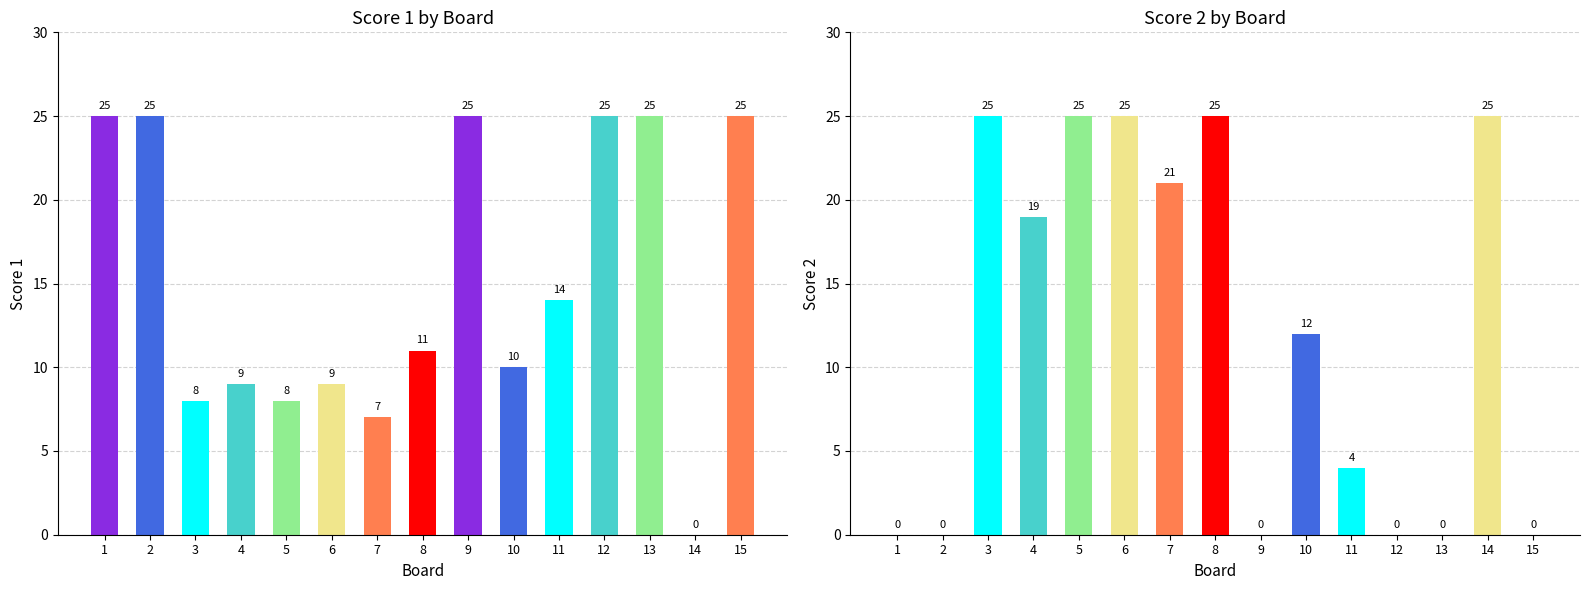

How many data points in Score 2 are above 12?

7